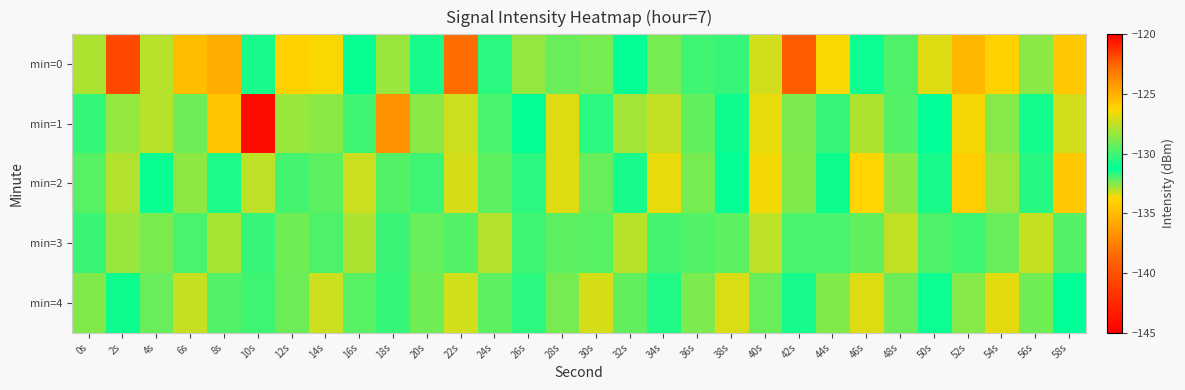

Which series has the largest range (max minus min)?

min=1